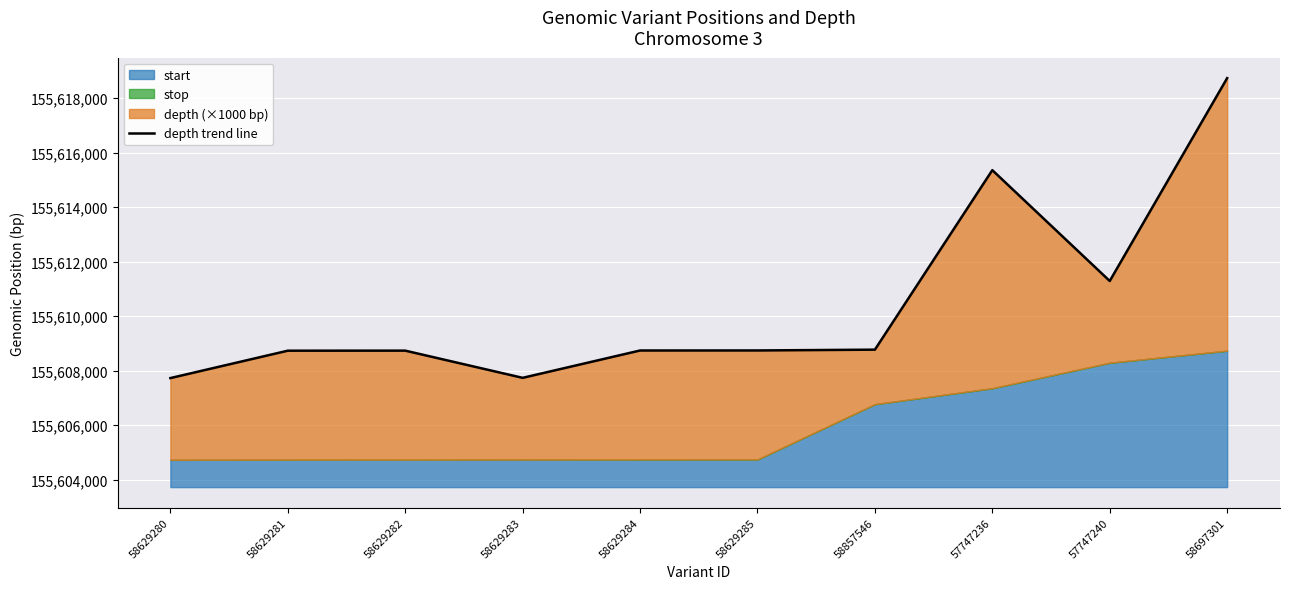

What is the change in value from 58629281 to 58629285?

+9